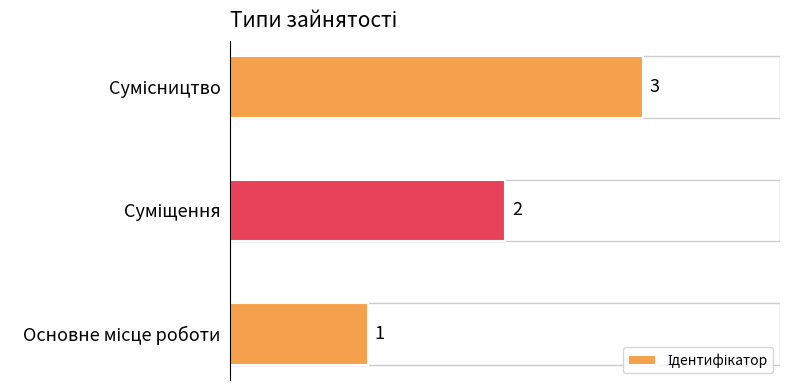

Count the values in the range 1 to 3.

3